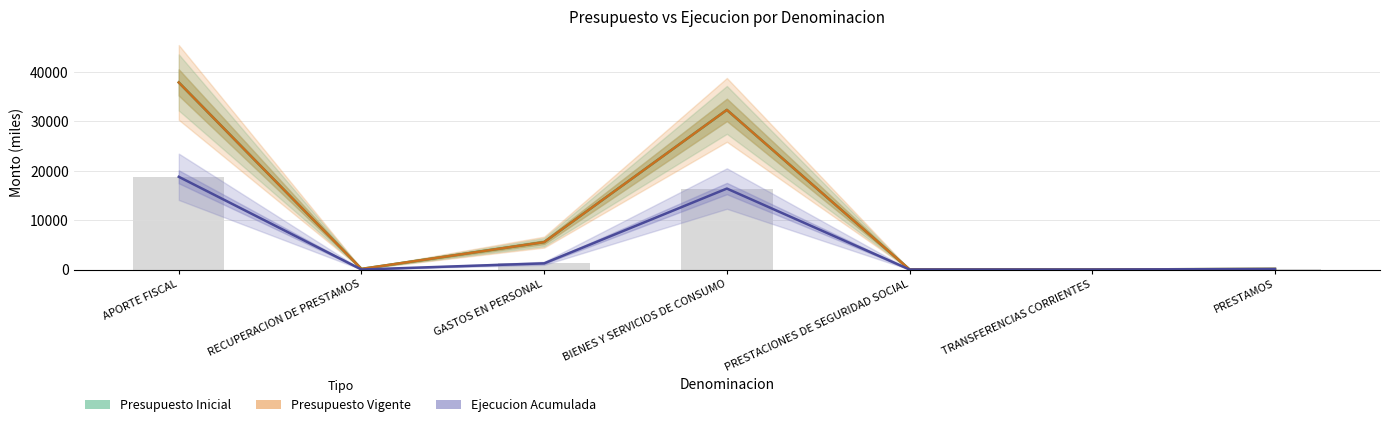

What is the value of the Presupuesto Inicial bar at the 1st from the left?

37897